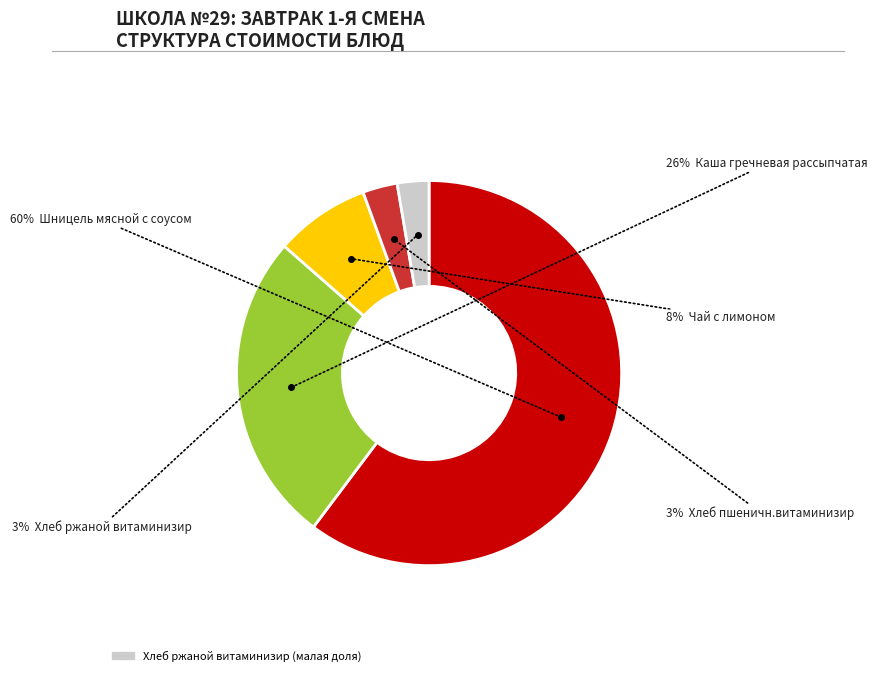

To the nearest percent, what is the average slice percentage?

20%